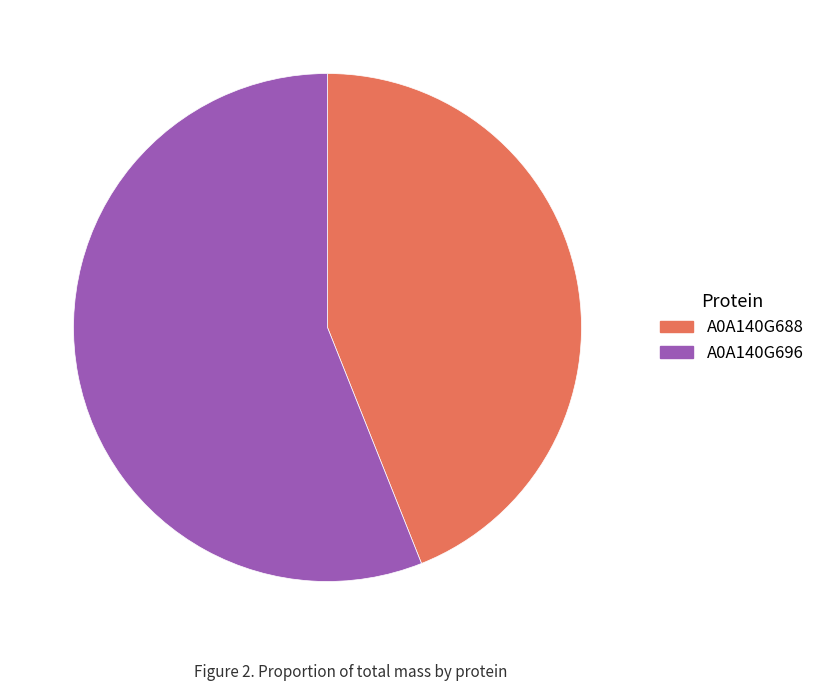

What is the majority slice?

A0A140G696